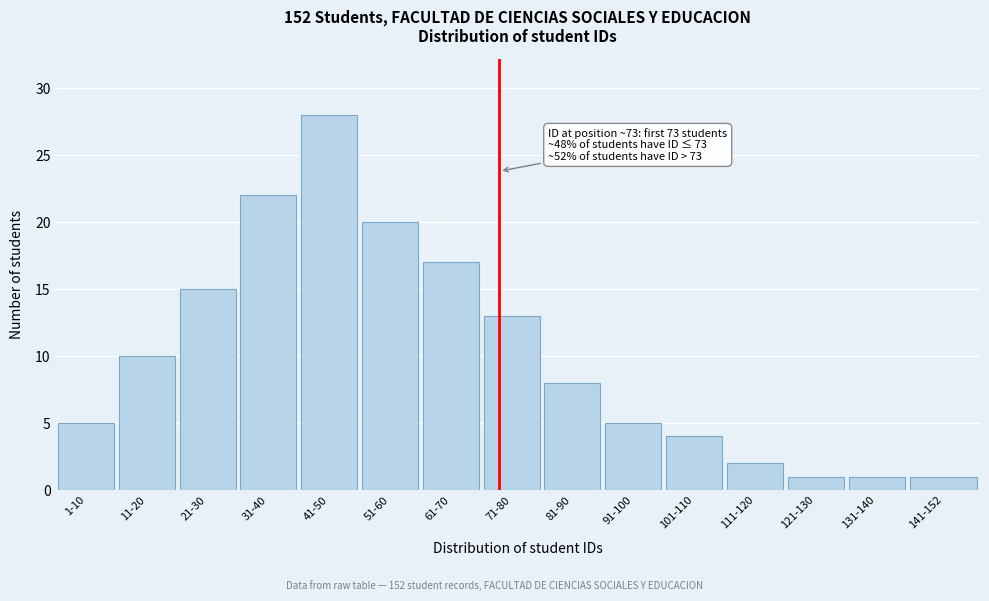

Reading left to right, list all the values displayed in this chart.

1-10=5	11-20=10	21-30=15	31-40=22	41-50=28	51-60=20	61-70=17	71-80=13	81-90=8	91-100=5	101-110=4	111-120=2	121-130=1	131-140=1	141-152=1